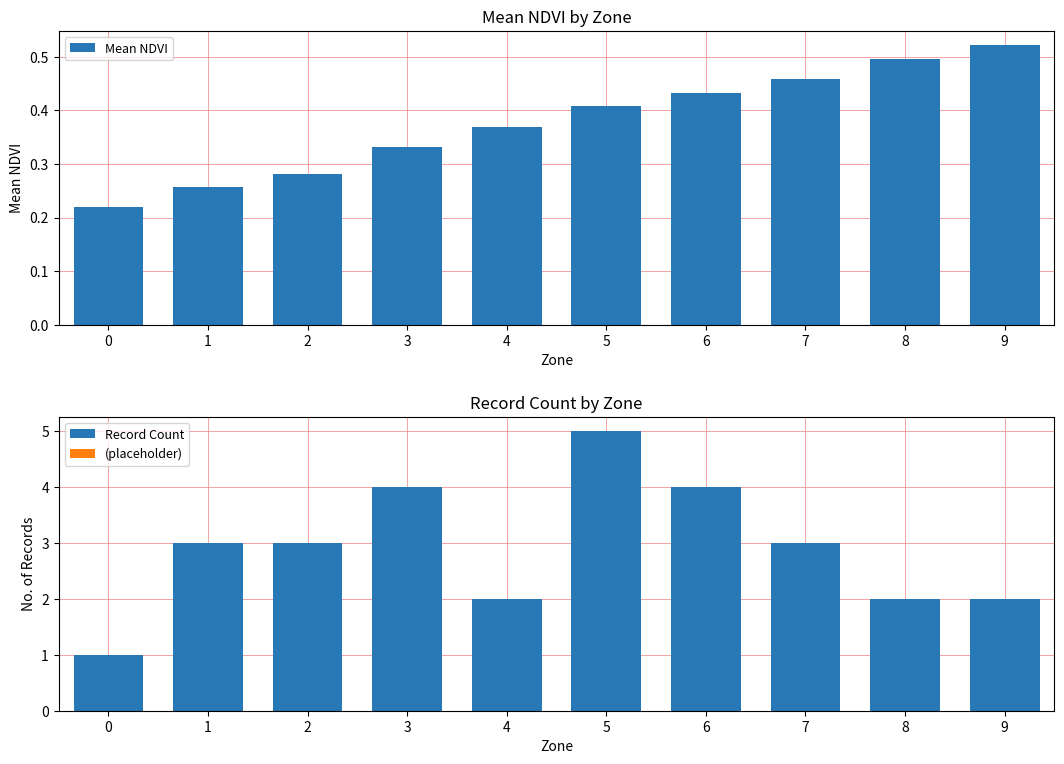

How many groups of bars are there?

10